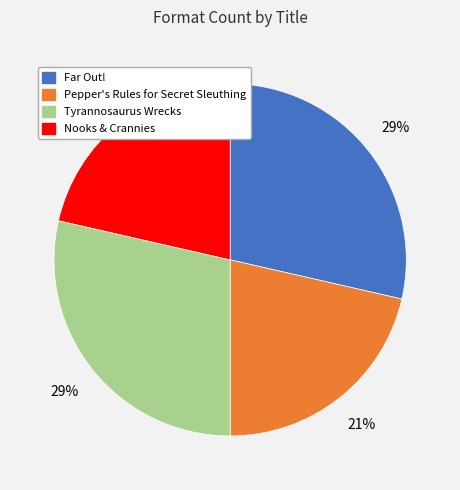

To the nearest percent, what portion does Pepper's Rules for Secret Sleuthing represent?

21%